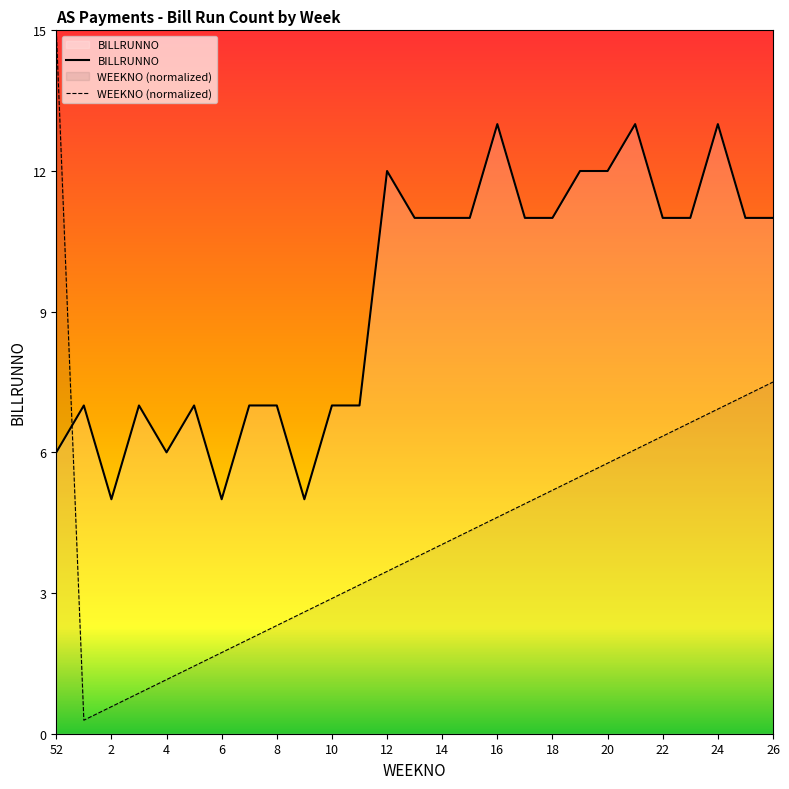

Reading right to left, list all the values displayed in this chart.

BILLRUNNO: 11.0	11.0	13.0	11.0	11.0	13.0	12.0	12.0	11.0	11.0	13.0	11.0	11.0	11.0	12.0	7.0	7.0	5.0	7.0	7.0	5.0	7.0	6.0	7.0	5.0	7.0	6.0
WEEKNO (normalized): 7.5	7.2	6.9	6.6	6.3	6.1	5.8	5.5	5.2	4.9	4.6	4.3	4.0	3.8	3.5	3.2	2.9	2.6	2.3	2.0	1.7	1.4	1.2	0.9	0.6	0.3	15.0